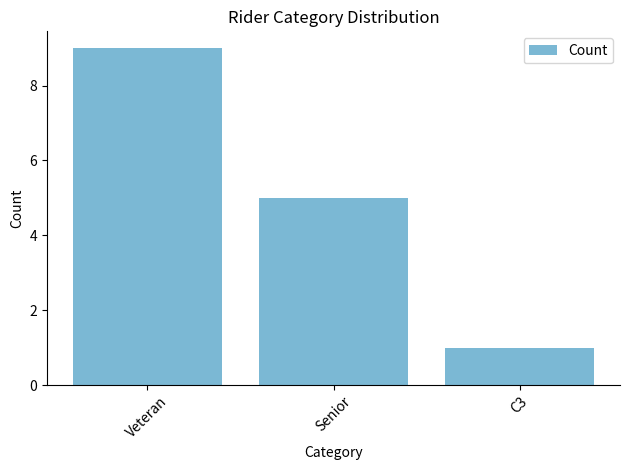

Is it true that the value at C3 is 1?

True